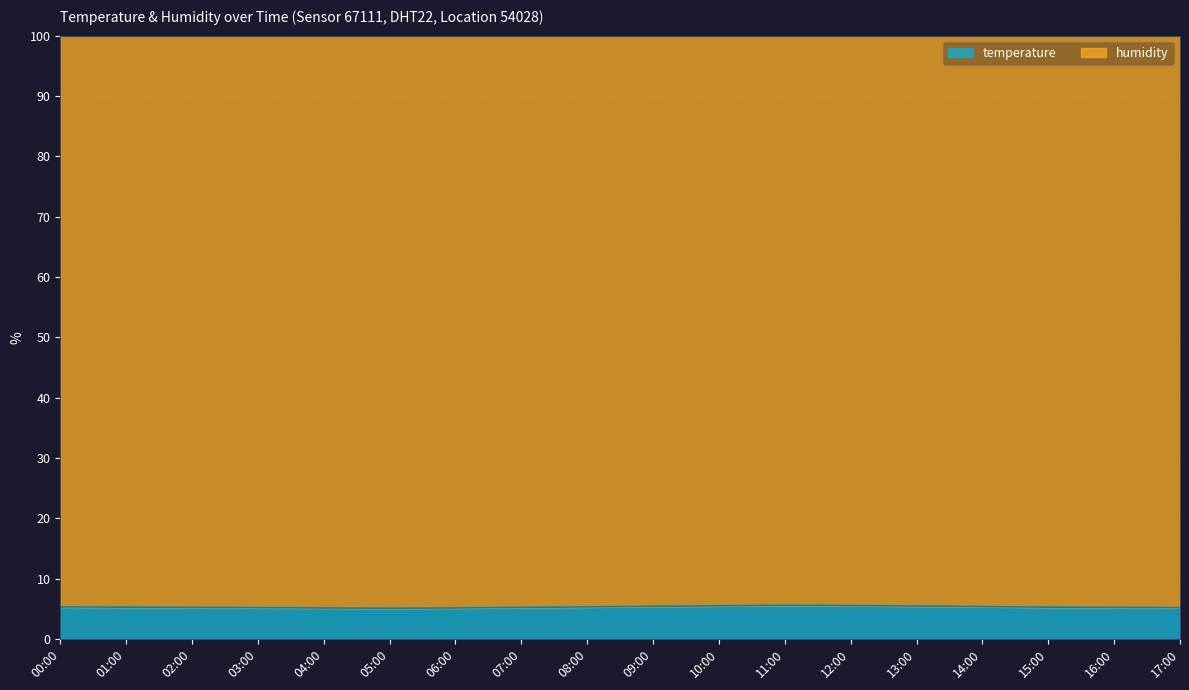

How many points are higher than both their immediate neighbors (excluding endpoints)?

1